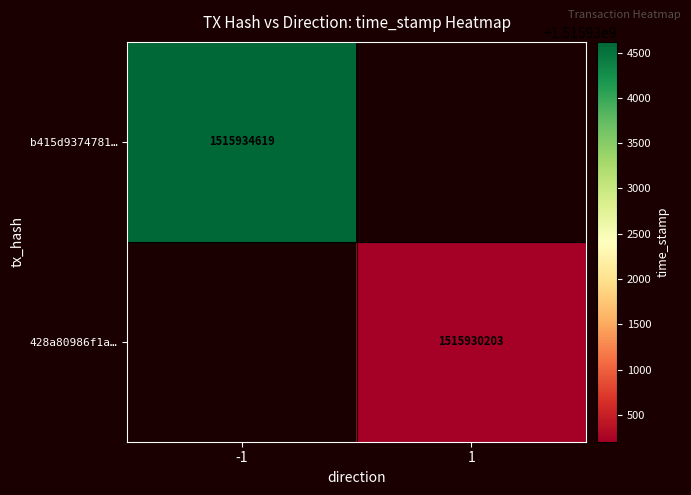

Is it true that b415d9374781… equals 2493193321 at -1?

False